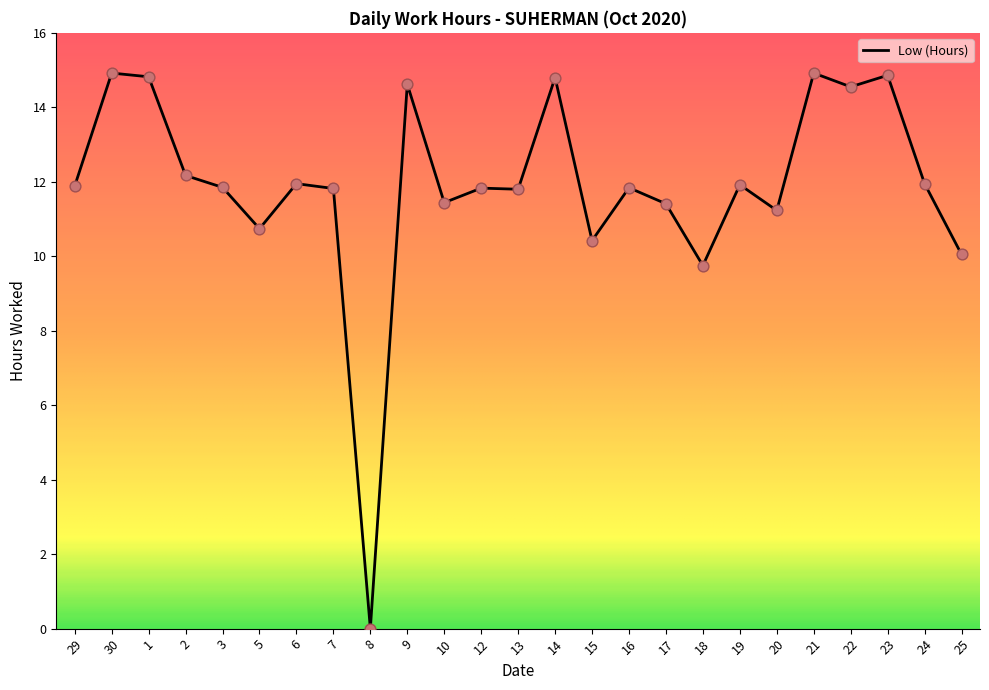

Approximately how many times larger is the value at 12 compared to 18?

1.2